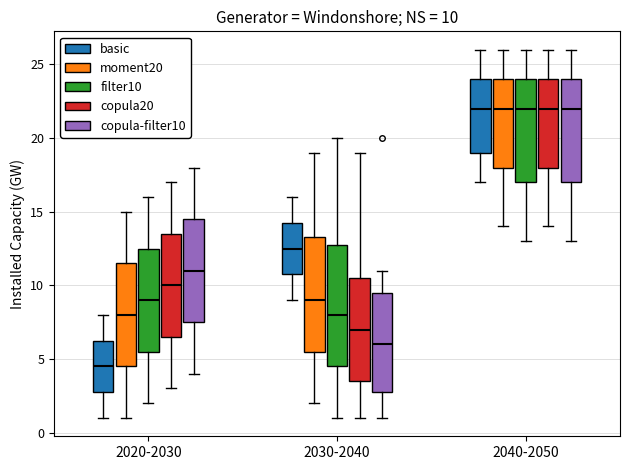

Which box is the tallest, from its lower edge to its upper edge?

2030-2040 (filter10)